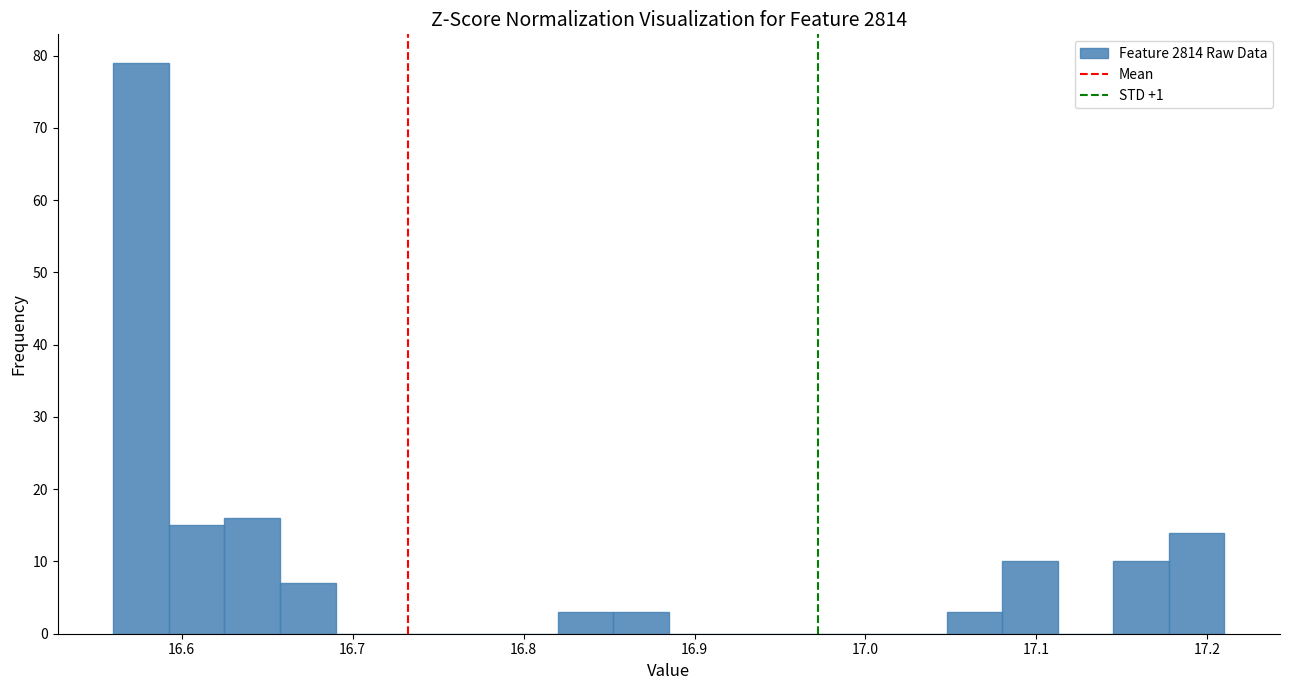

Read against the x-axis, roughly where is the centre of the tallest bar?

16.58